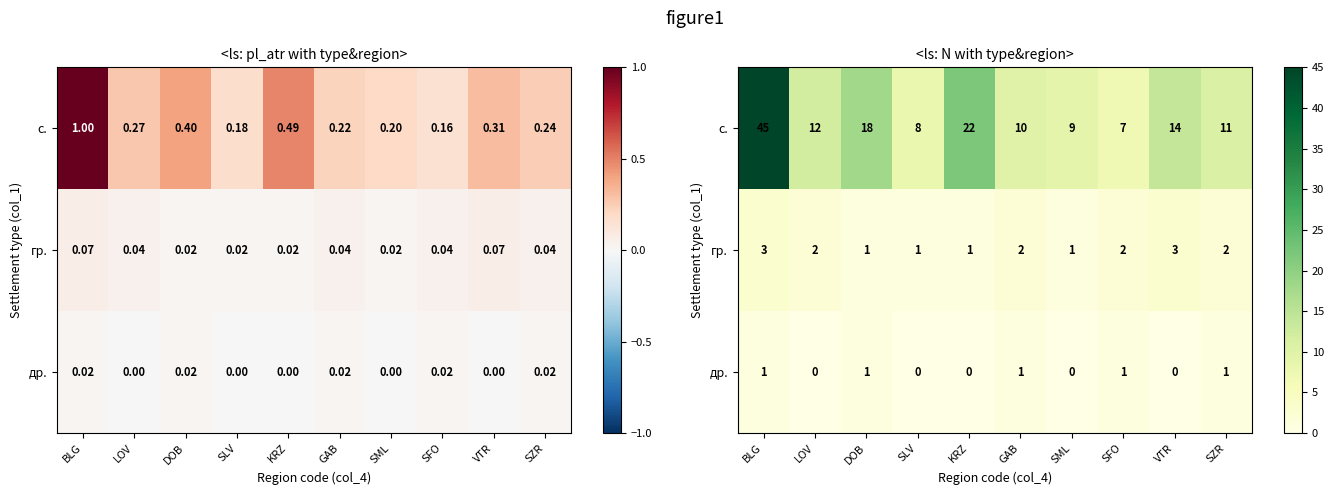

Which series has the widest spread of values?

с.